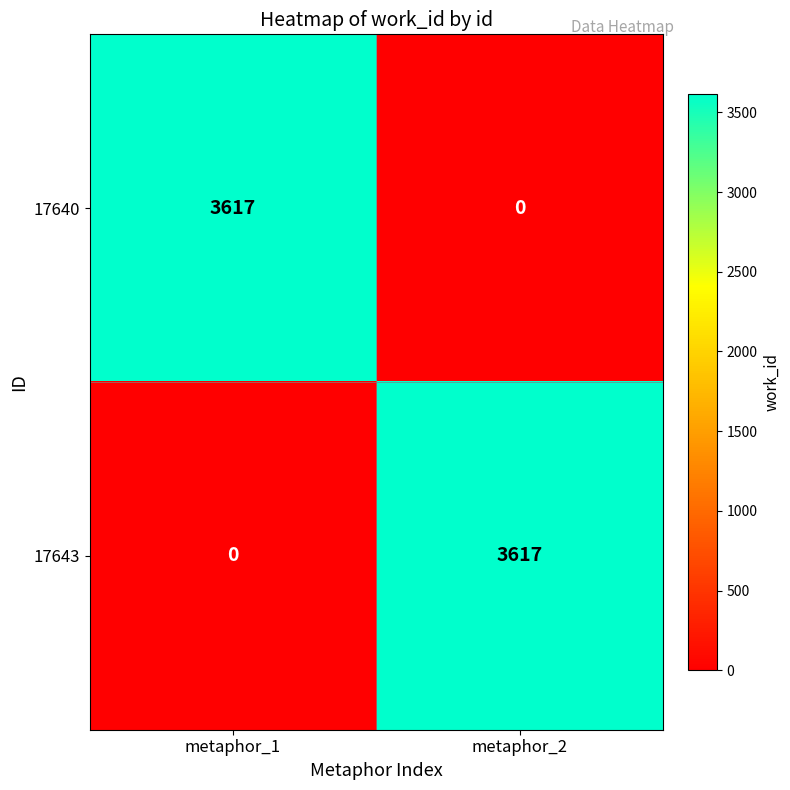

Where is 17643 nearest to the value 1808?

metaphor_1